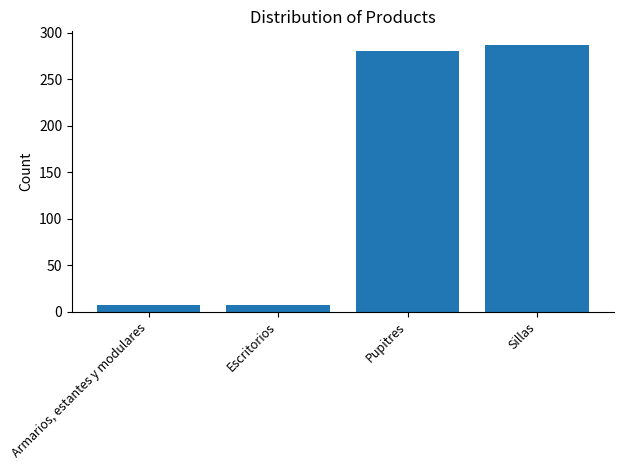

The value at Pupitres is 280. True or false?

True